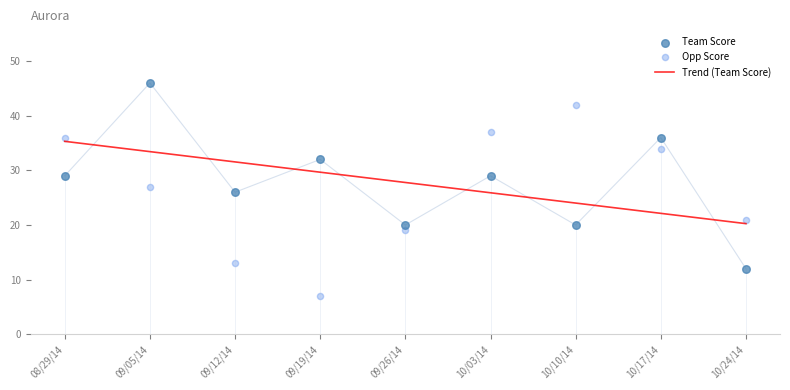

Which series contains the lowest Y value?

Opp Score